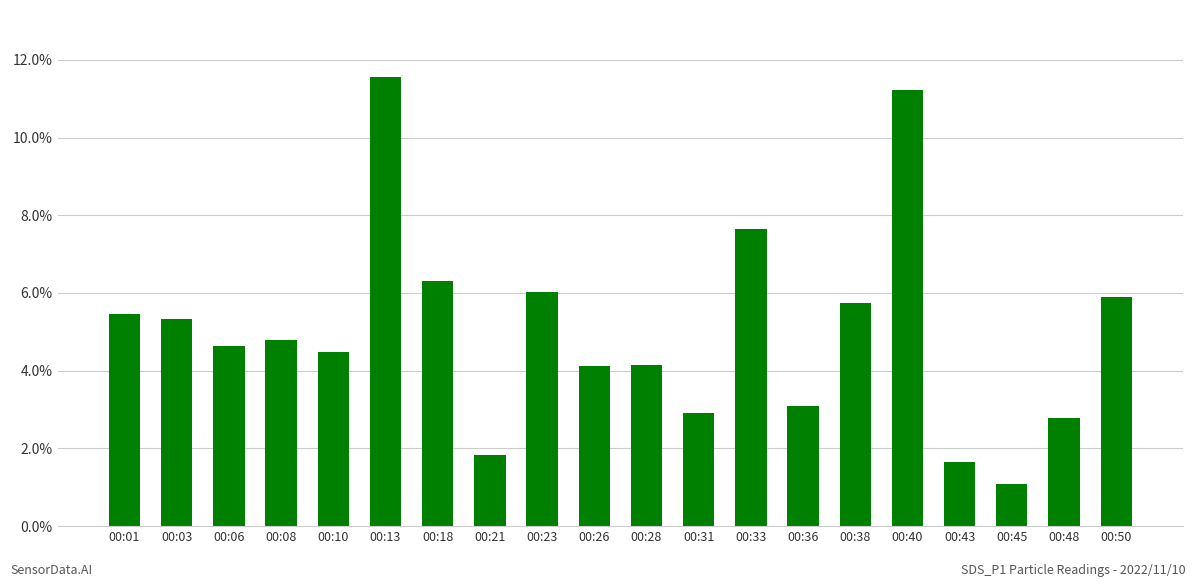

Is it true that the value at 00:38 is 5.8?

True